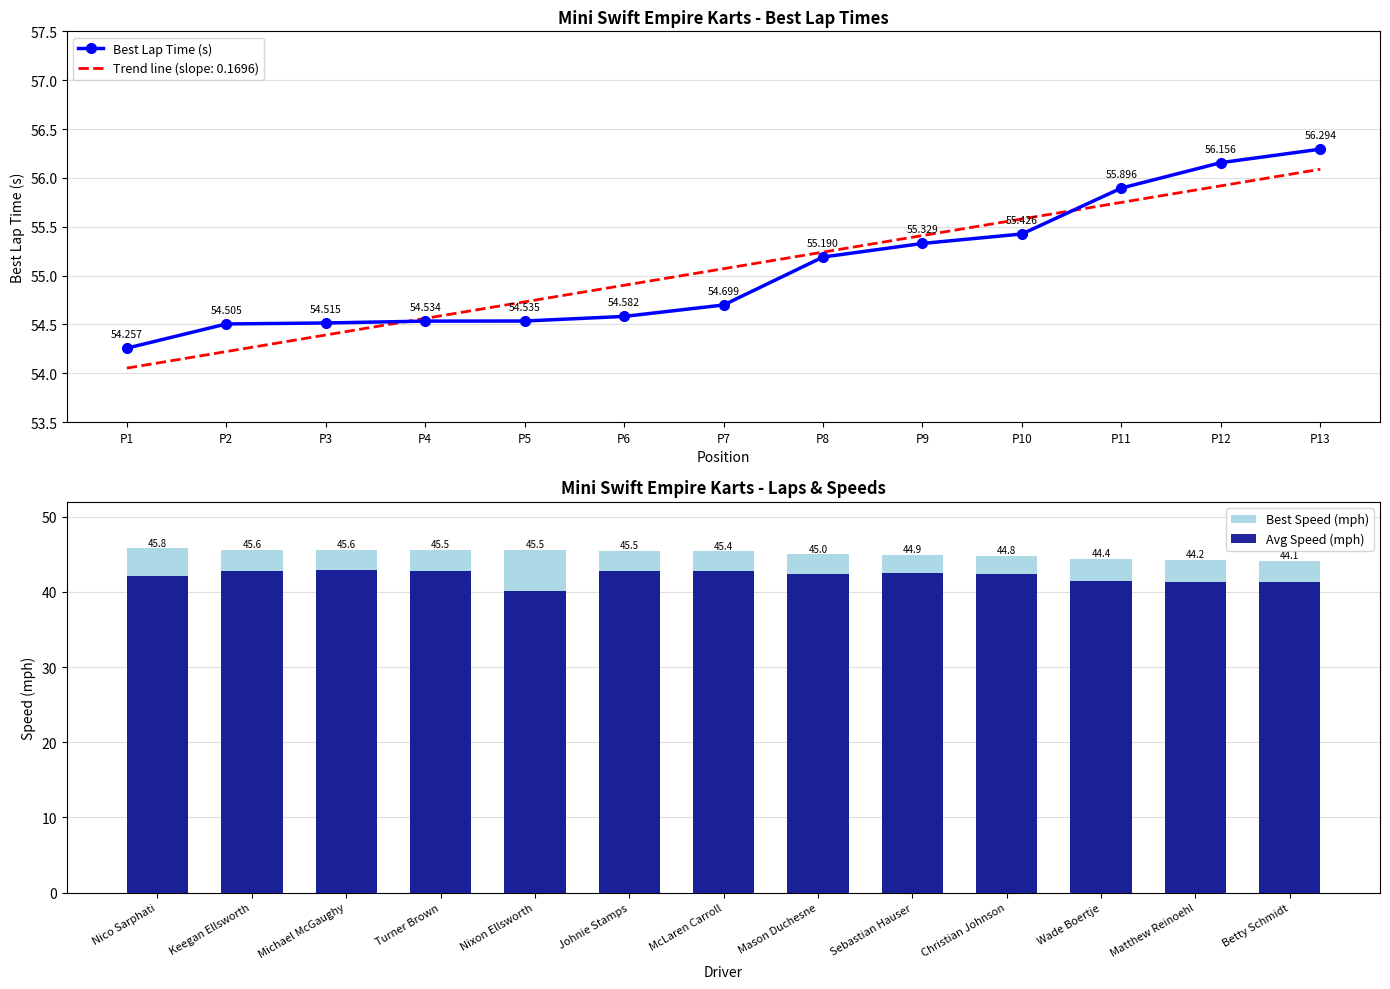

Is the value of Trend line (slope: 0.1696) at P11 greater than the value of Best Lap Time (s) at P5?

Yes